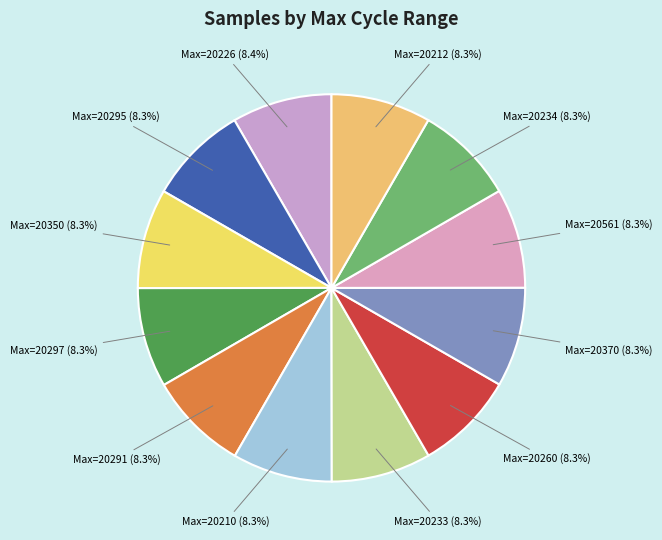

Is Max=20561 the majority of the pie?

No